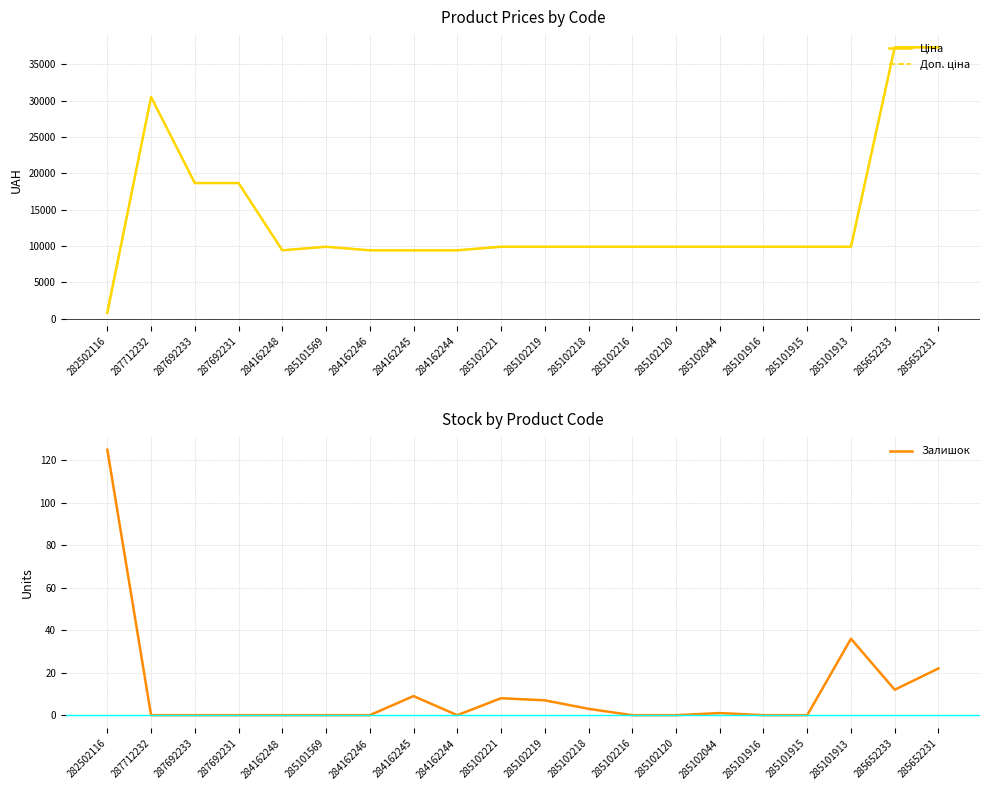

What is the difference between the Залишок values at 285101569 and 285102218?

3